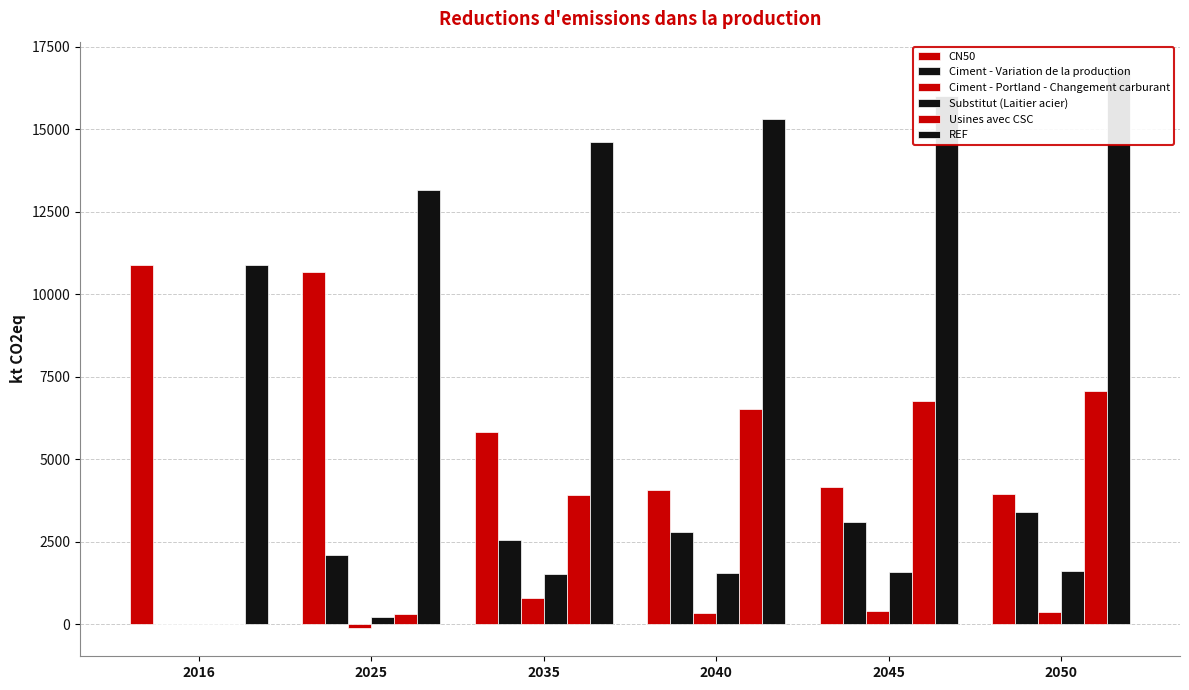

Are the bars horizontal?

No